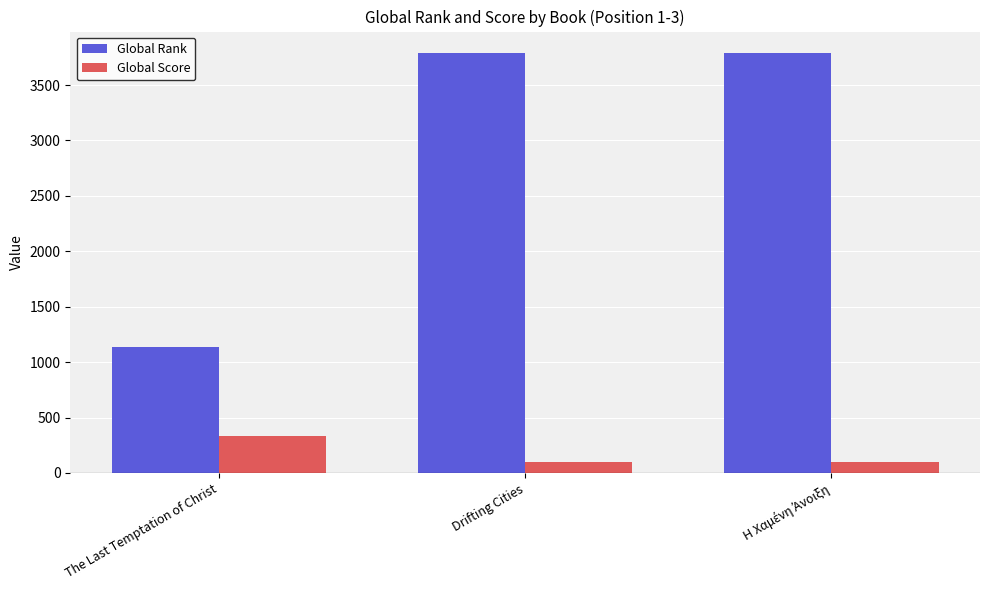

Are the bars grouped side by side (vs. stacked)?

Yes